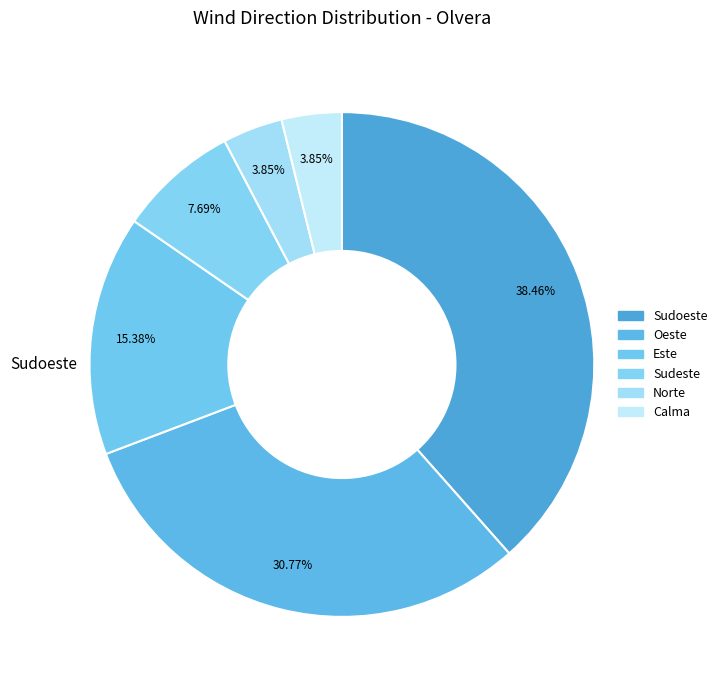

How many slices are in this pie chart?

6